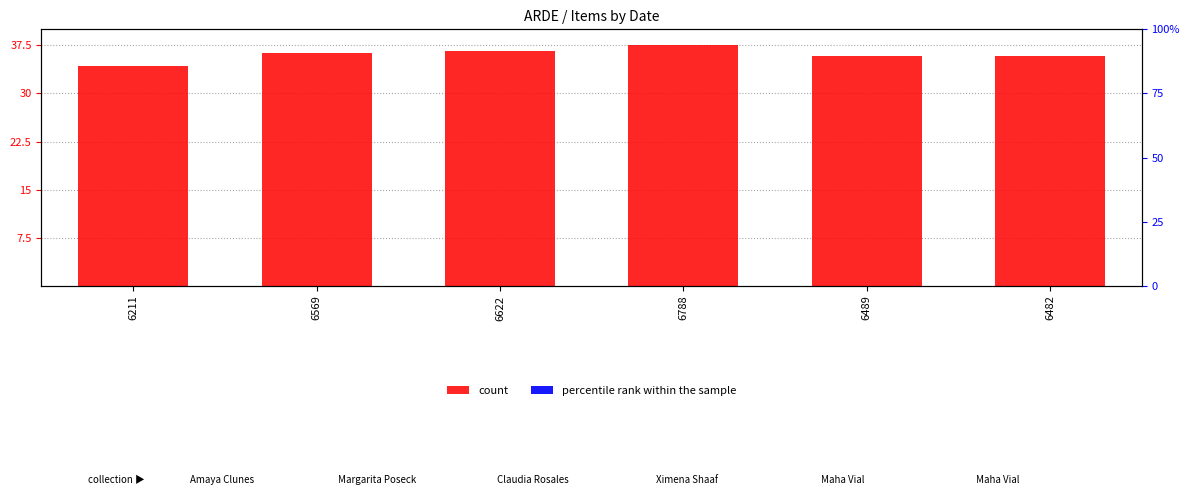

What is the label of the 4th bar from the left?

6788